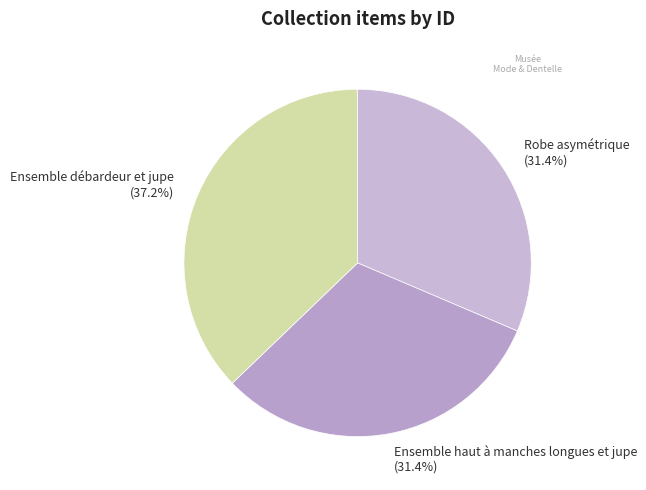

Does Ensemble débardeur et jupe represent more than half of the total?

No